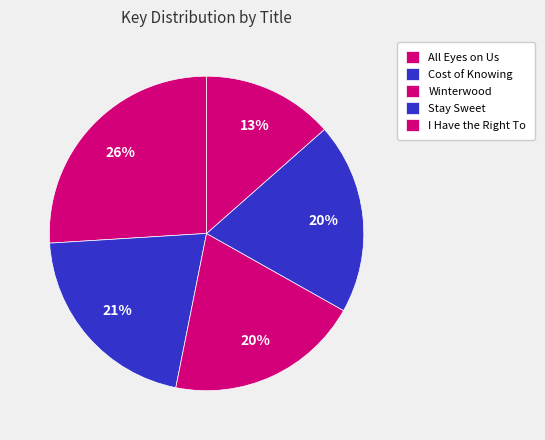

Which slice is the largest?

All Eyes on Us